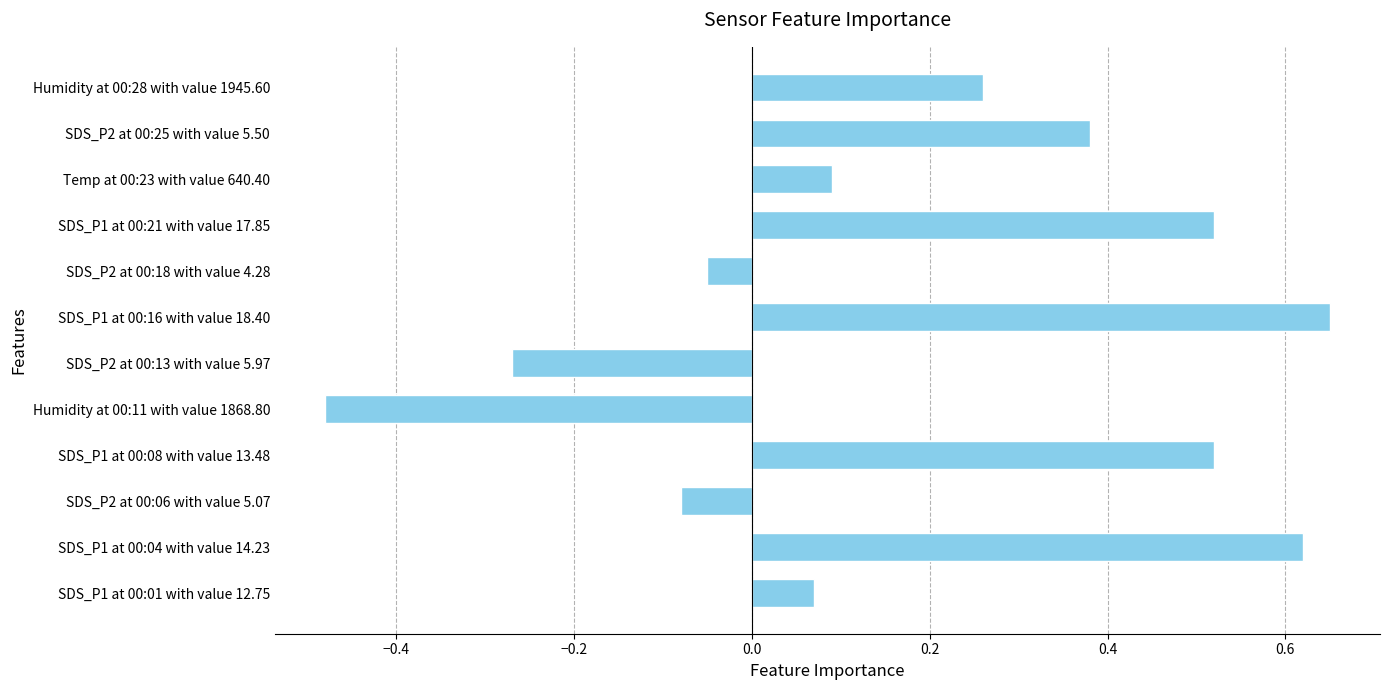

Which category has the lowest value across all series?

Humidity at 00:11 with value 1868.80